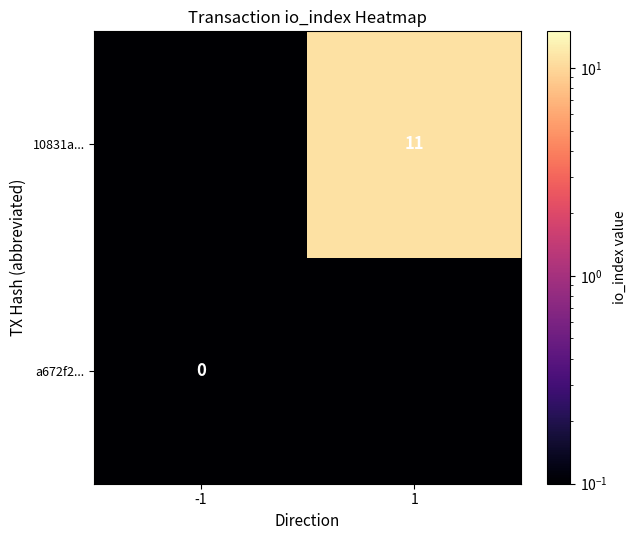

The value of 10831a... at 1 is 11.0. True or false?

True